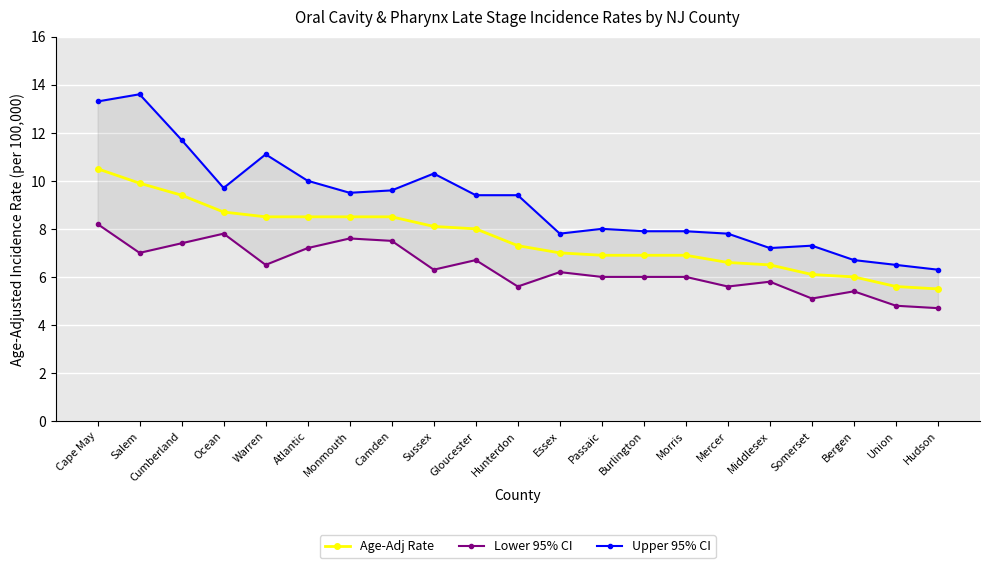

True or false: Age-Adj Rate and Lower 95% CI intersect in this chart.

False